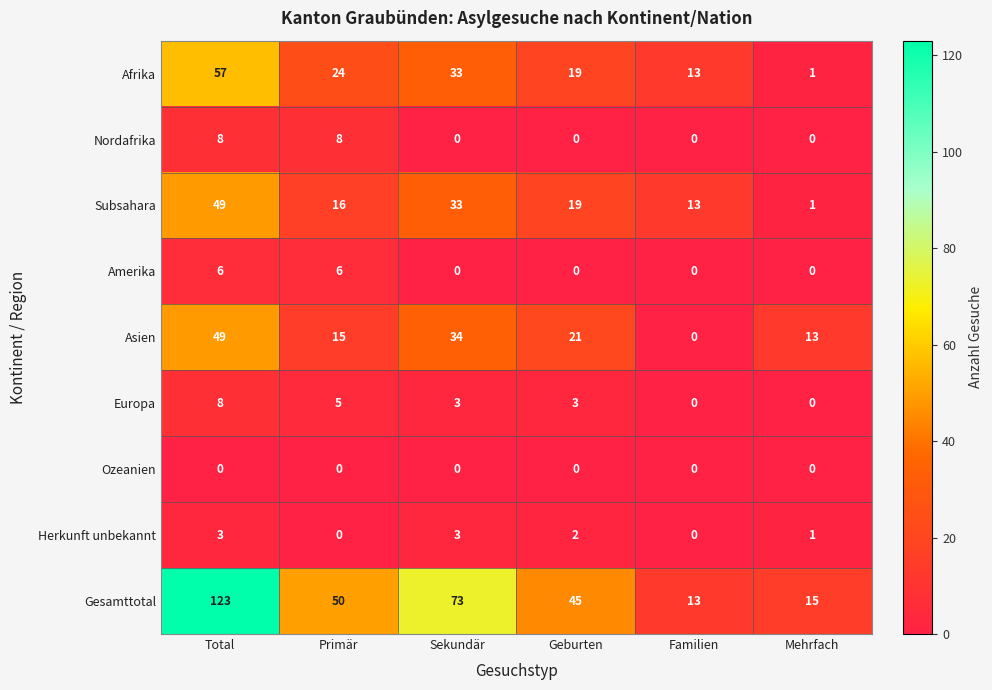

The Herkunft unbekannt series shows 2 at Sekundär. True or false?

False